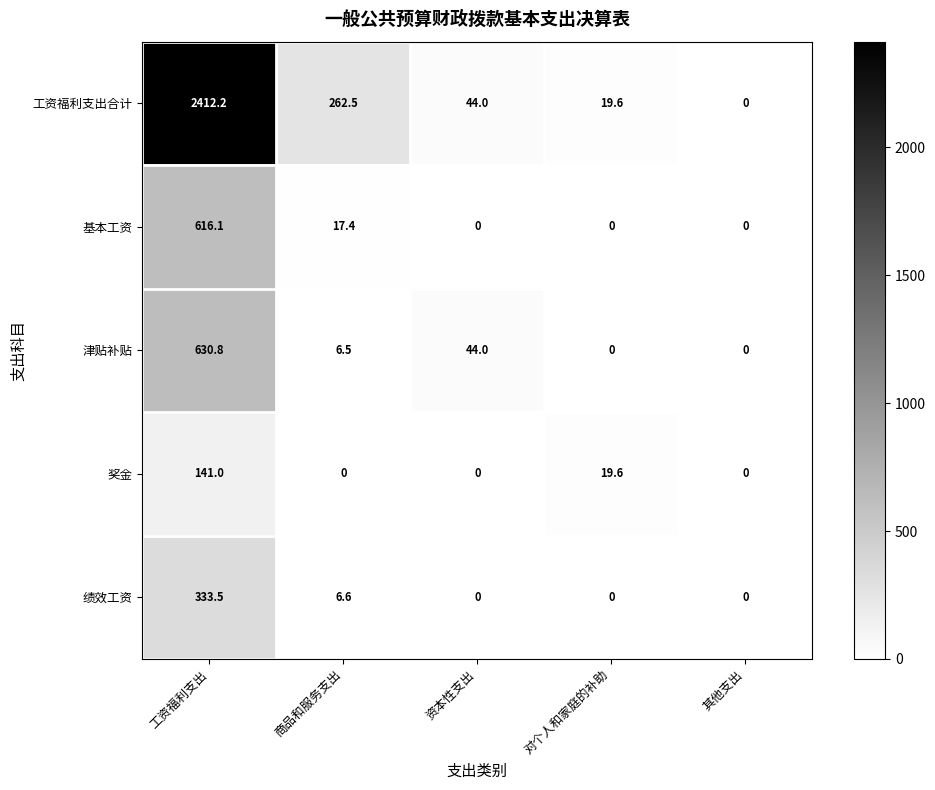

What is the sum of all 工资福利支出合计 values?

2738.3